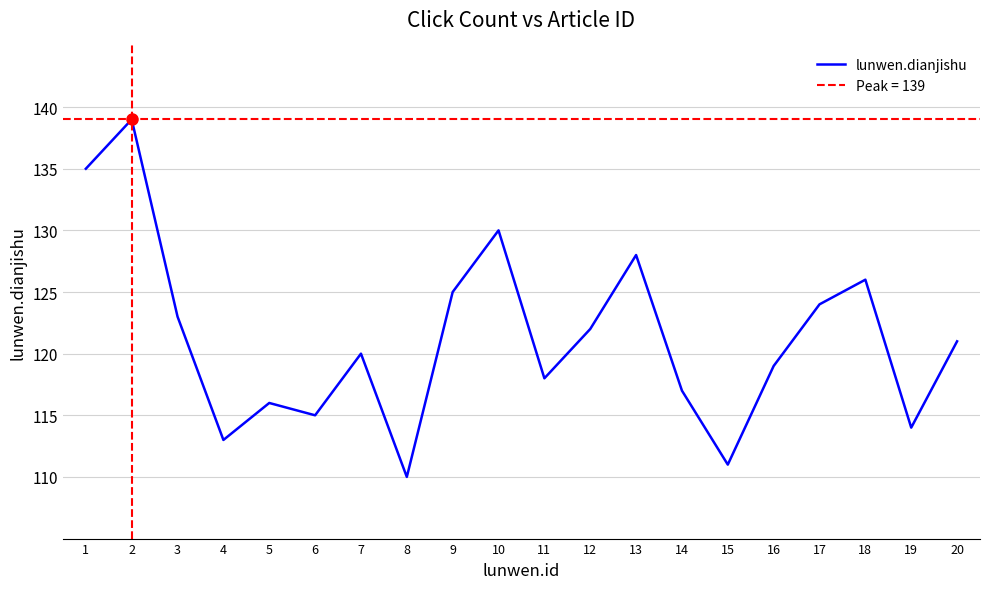

How many categories are shown in the chart?

20